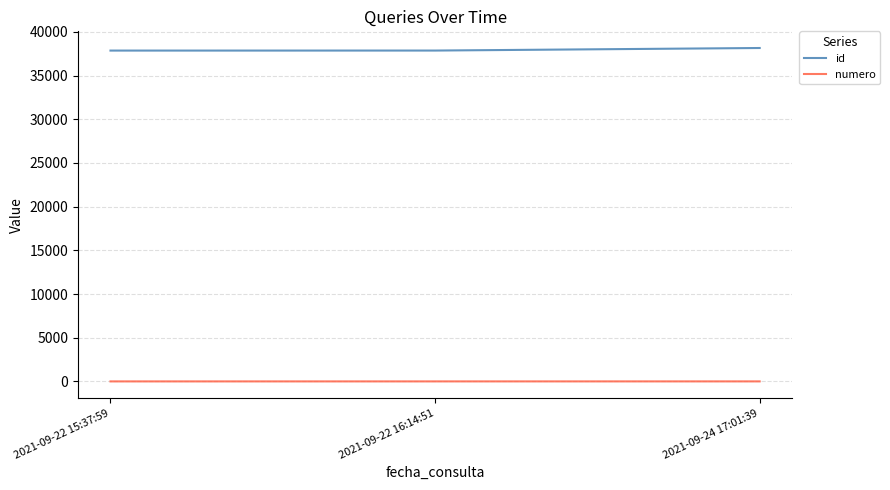

What is the greatest value displayed?

38147